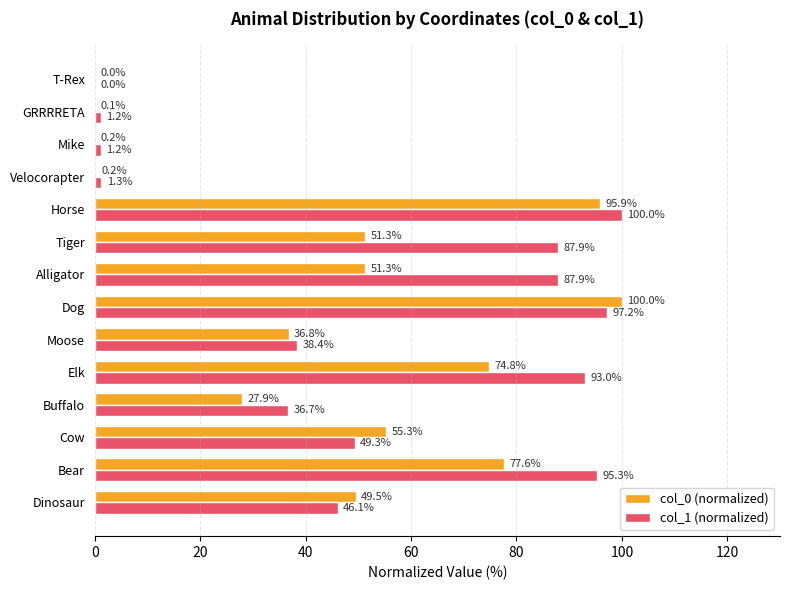

The col_0 (normalized) series shows 0.2 at Mike. True or false?

True